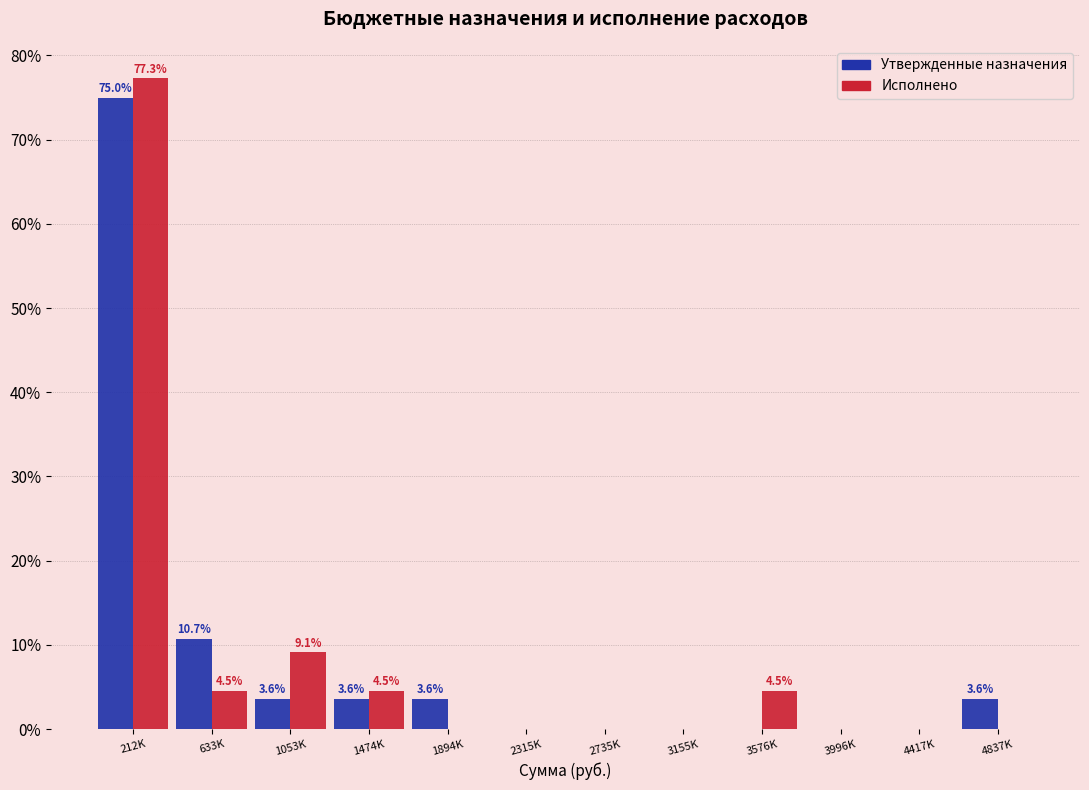

At which category does the chart reach its peak across all series?

212K